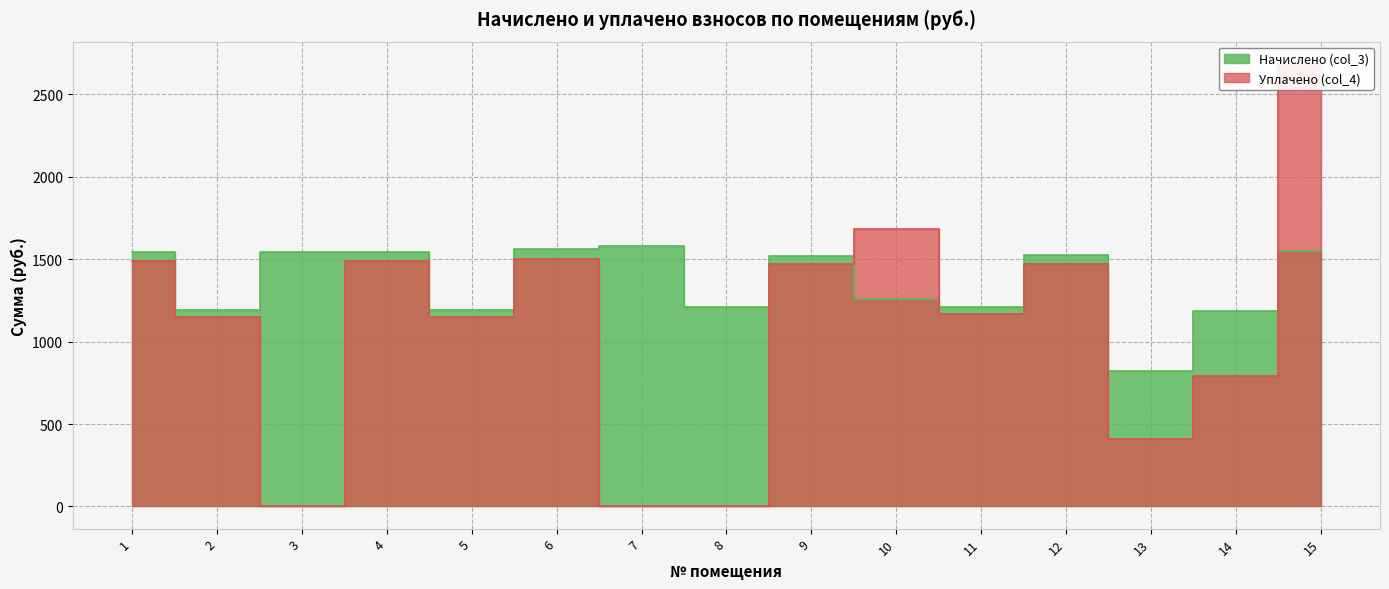

The value of Начислено (col_3) at 10 is 1686.2. True or false?

False